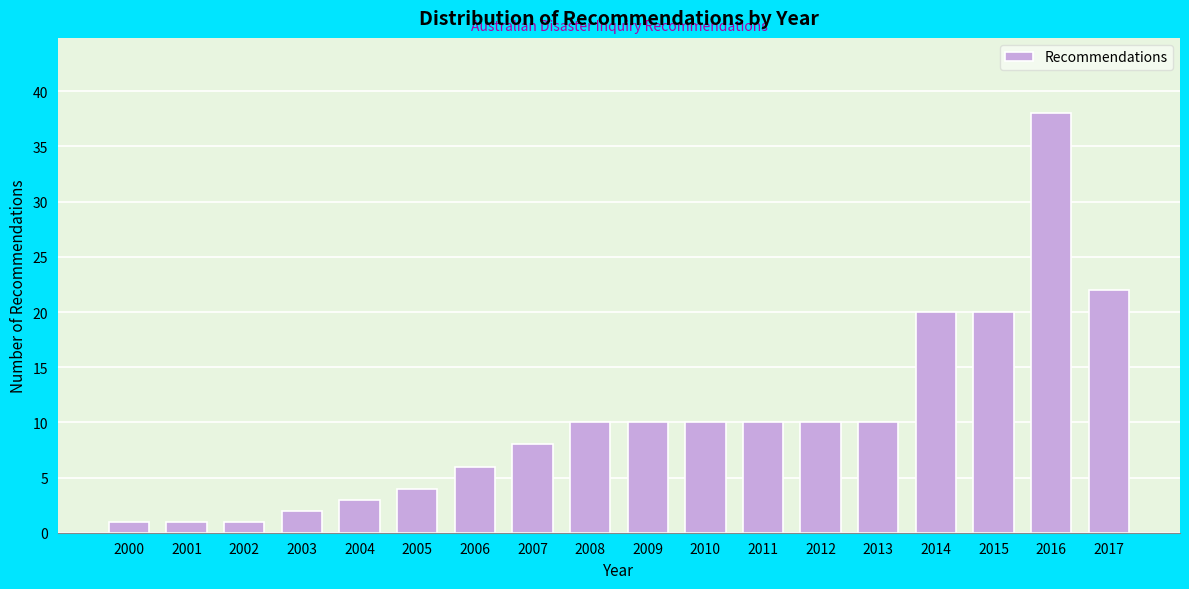

Reading right to left, what are all the values shown in this chart?

22	38	20	20	10	10	10	10	10	10	8	6	4	3	2	1	1	1